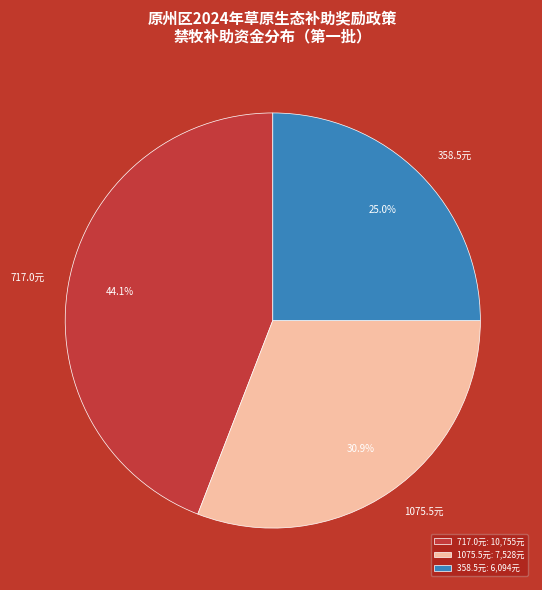

What is the total percentage of 358.5元 and 717.0元?

69.1%